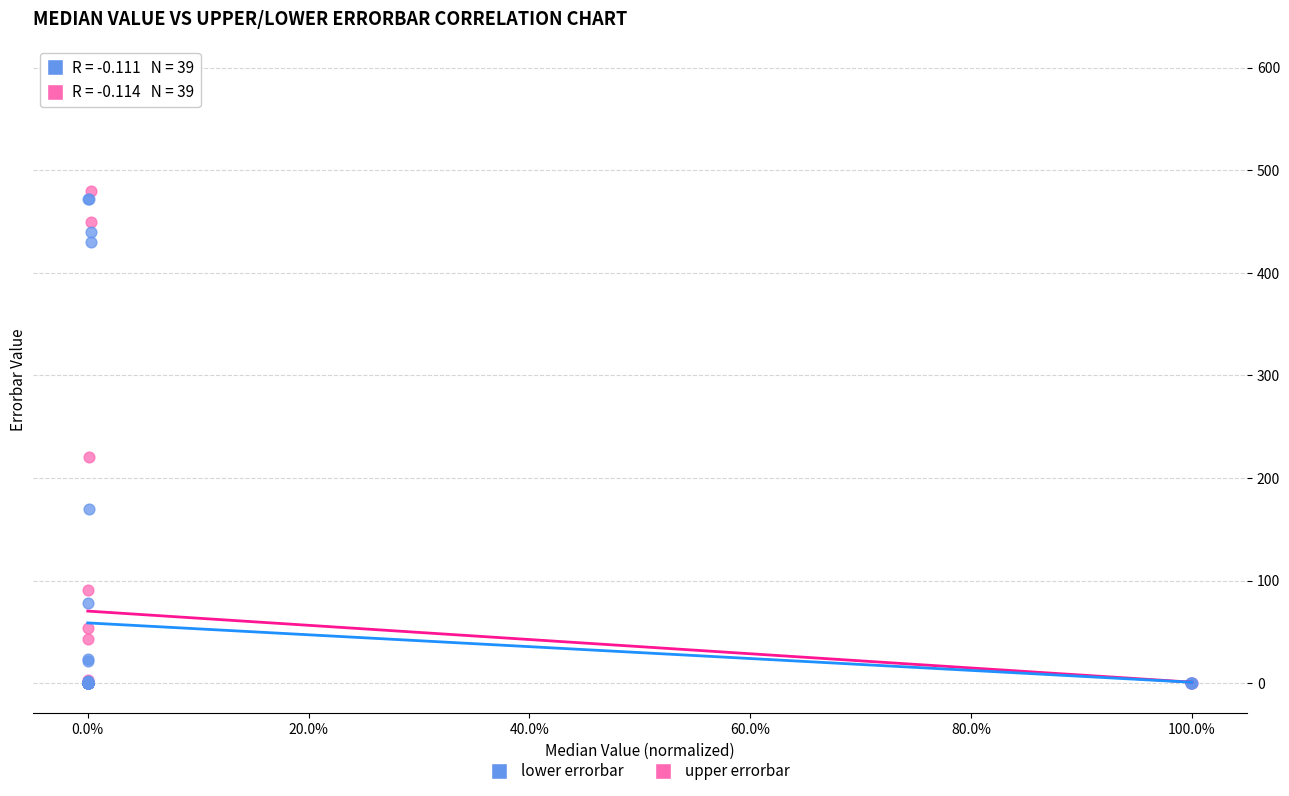

Across all series, what Y value is closest to 296?

220.0